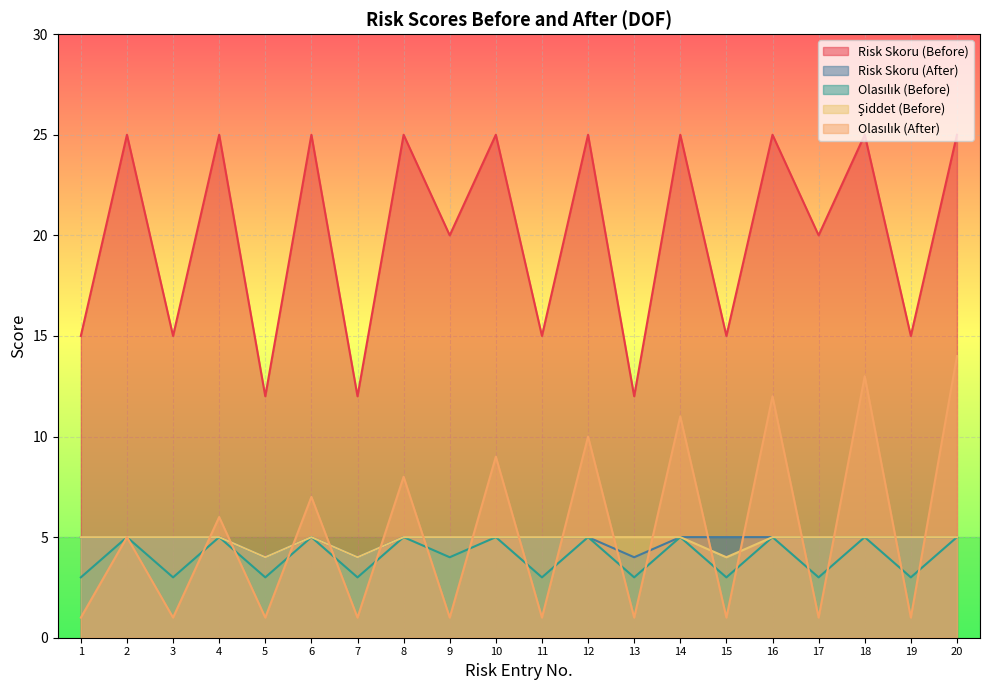

How many lines are shown in the chart?

5